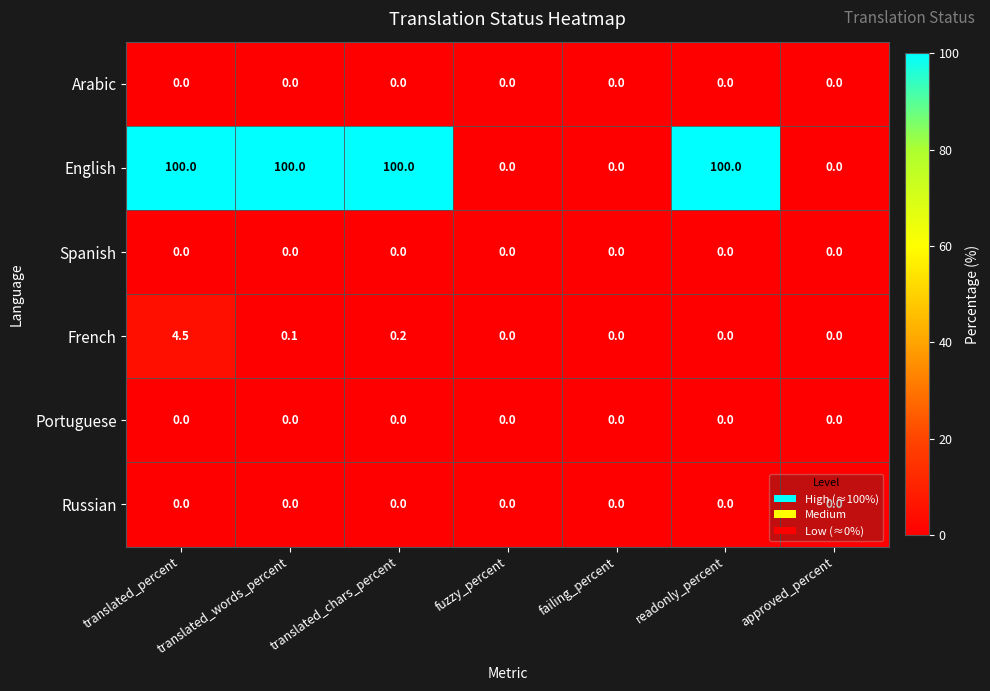

What is the greatest value displayed?

100.0